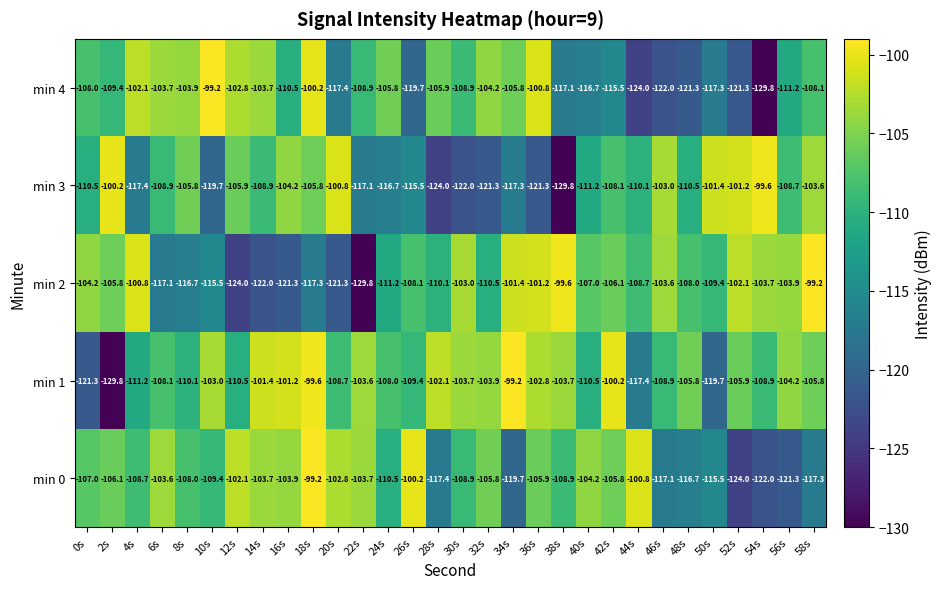

The value of min 3 at 36s is -208.9. True or false?

False